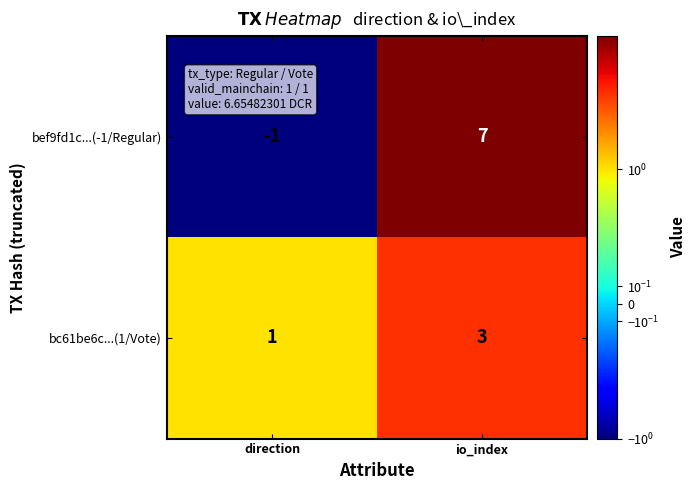

Reading left to right, what are all the values shown in this chart?

bef9fd1c...(-1/Regular): -1	7
bc61be6c...(1/Vote): 1	3